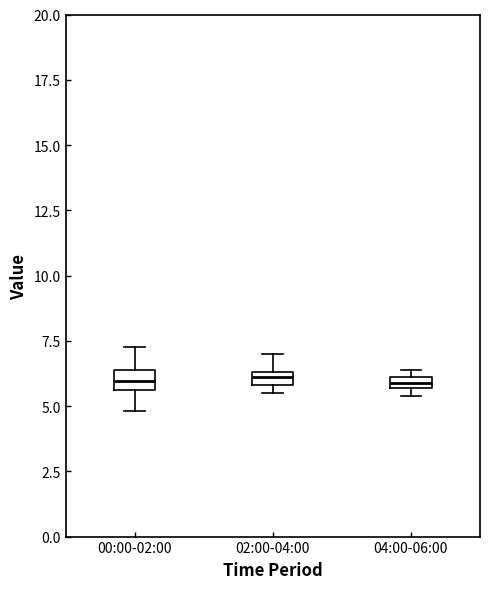

Where does the upper whisker of the box for 02:00-04:00 end on the y-axis? The values are not printed on the chart, so give them approximately, as read against the axis.

7.0